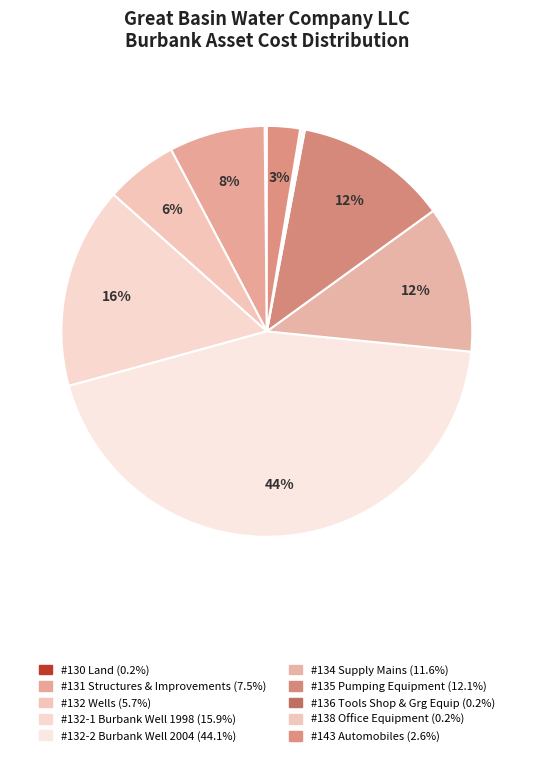

What percentage is the #134 Supply Mains slice, to the nearest percent?

12%